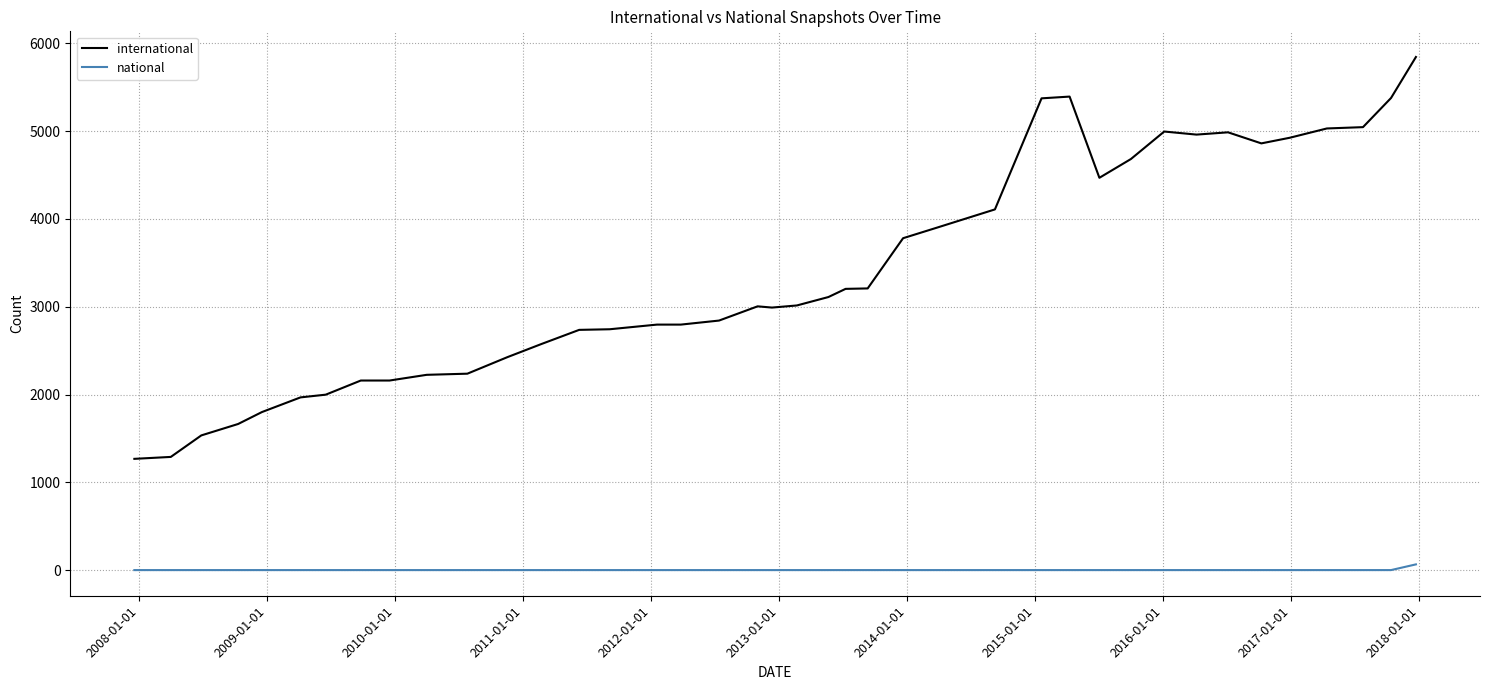

True or false: international and national intersect in this chart.

False